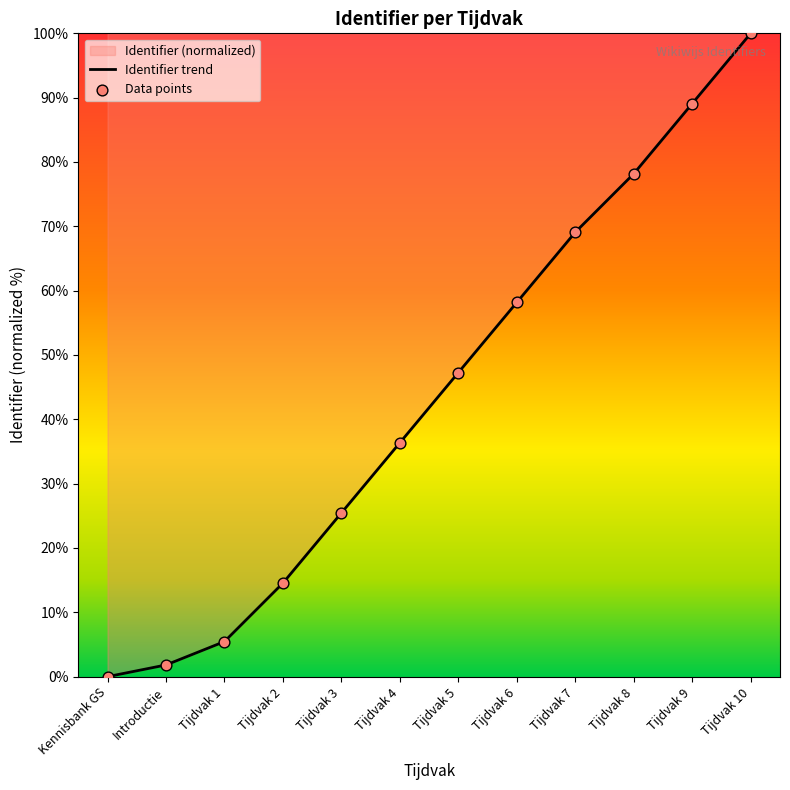

Which series has the largest total across all categories?

Identifier trend